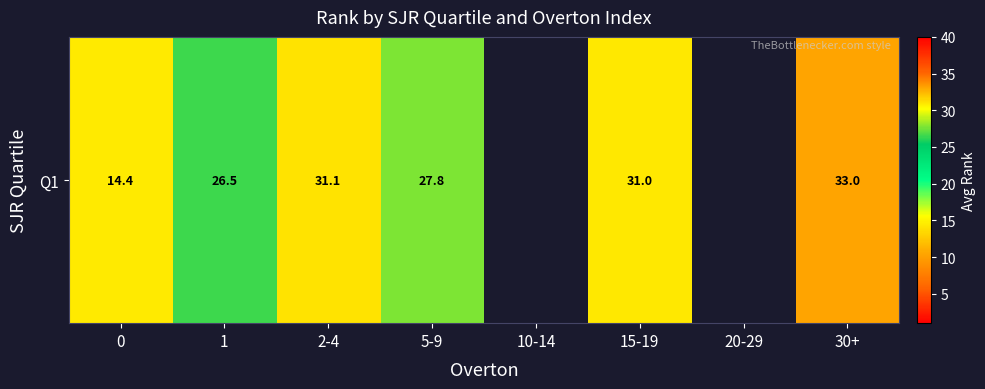

Which label corresponds to the largest value in the chart?

30+